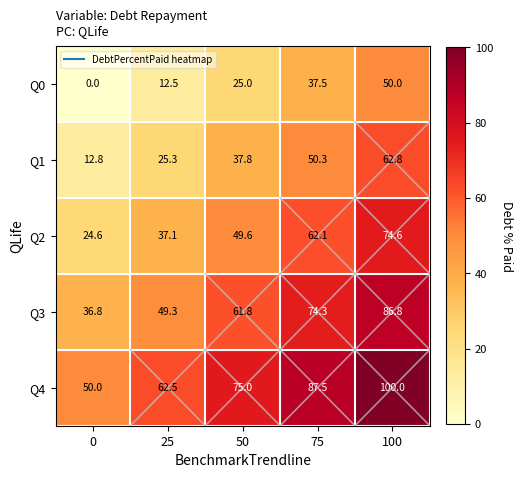

What is the difference between the highest and lowest values at 25?

50.0